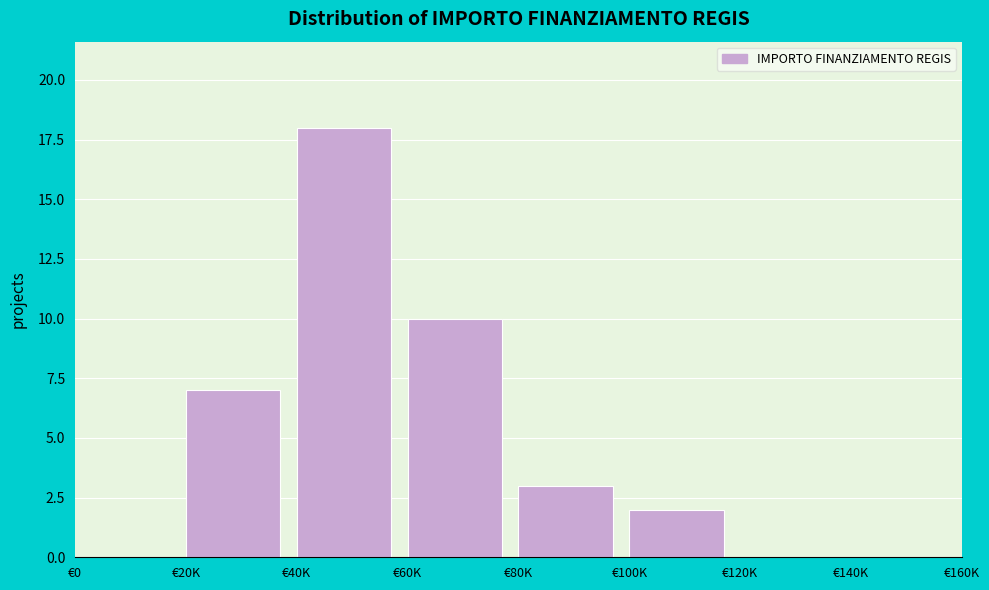

Reading left to right, list all the values displayed in this chart.

€0=0	€20K=7	€40K=18	€60K=10	€80K=3	€100K=2	€120K=0	€140K=0